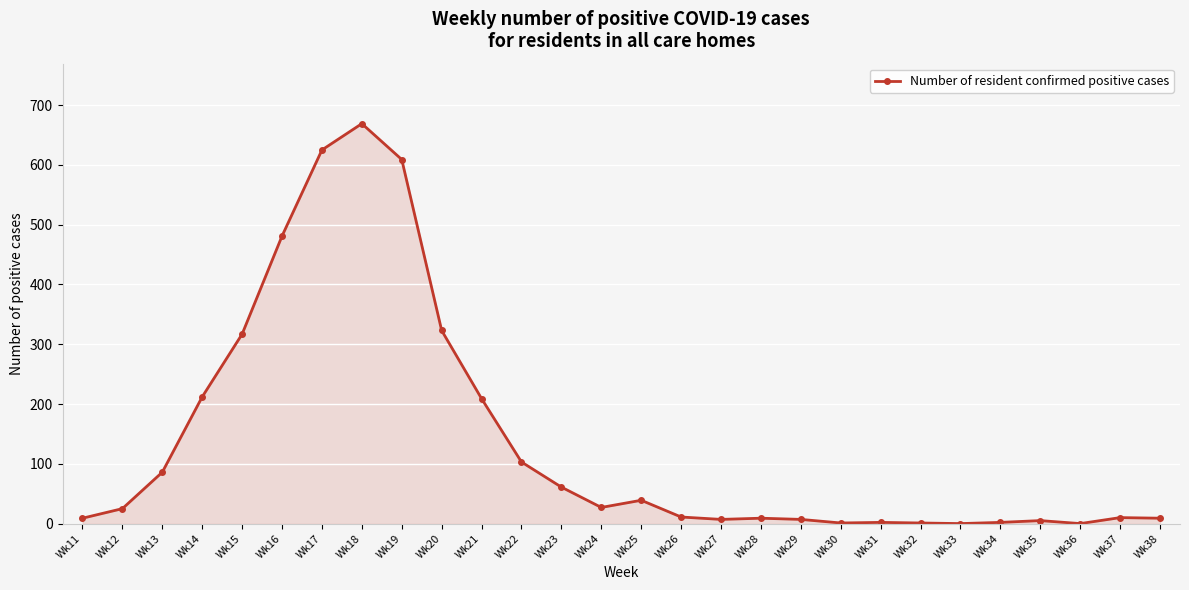

At which category does the chart reach its peak across all series?

Wk18